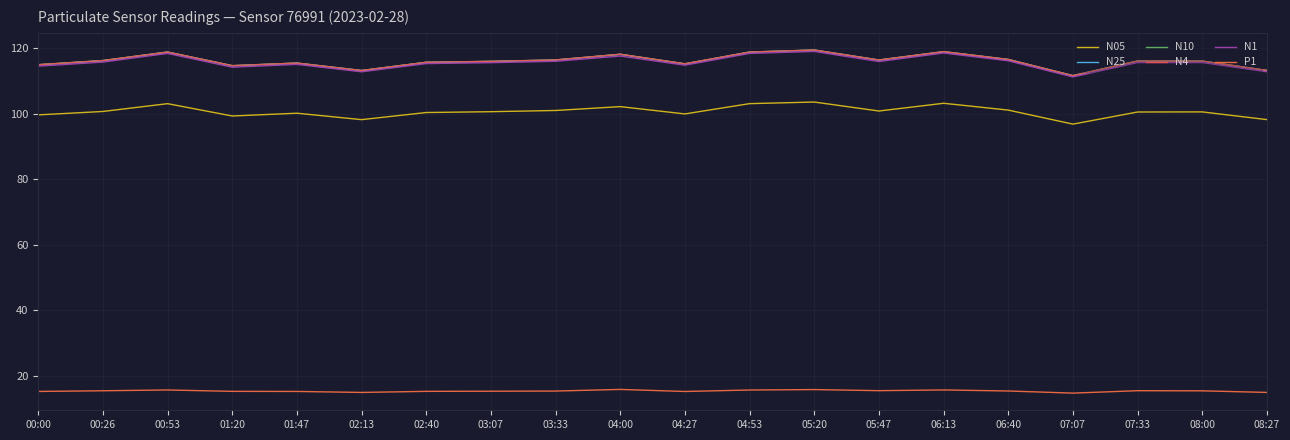

Reading left to right, transcribe all the data shown in this chart.

N05: 99.7	100.7	103.1	99.3	100.2	98.2	100.4	100.7	101.0	102.2	100.0	103.1	103.6	100.9	103.2	101.1	96.9	100.6	100.6	98.2
N25: 115.0	116.2	118.8	114.7	115.5	113.2	115.7	116.0	116.4	118.1	115.2	118.8	119.4	116.4	118.9	116.5	111.6	116.1	116.1	113.2
N10: 115.0	116.3	118.8	114.7	115.5	113.2	115.7	116.0	116.4	118.2	115.3	118.8	119.5	116.4	119.0	116.6	111.7	116.1	116.1	113.2
N4: 115.0	116.3	118.8	114.7	115.5	113.2	115.7	116.0	116.4	118.2	115.3	118.8	119.5	116.4	119.0	116.6	111.7	116.1	116.1	113.2
N1: 114.5	115.8	118.4	114.2	115.1	112.8	115.3	115.6	116.0	117.6	114.8	118.4	119.0	116.0	118.6	116.2	111.3	115.6	115.6	112.8
P1: 15.3	15.5	15.8	15.3	15.3	15.0	15.3	15.4	15.4	15.9	15.3	15.7	15.9	15.5	15.8	15.4	14.8	15.5	15.5	15.0